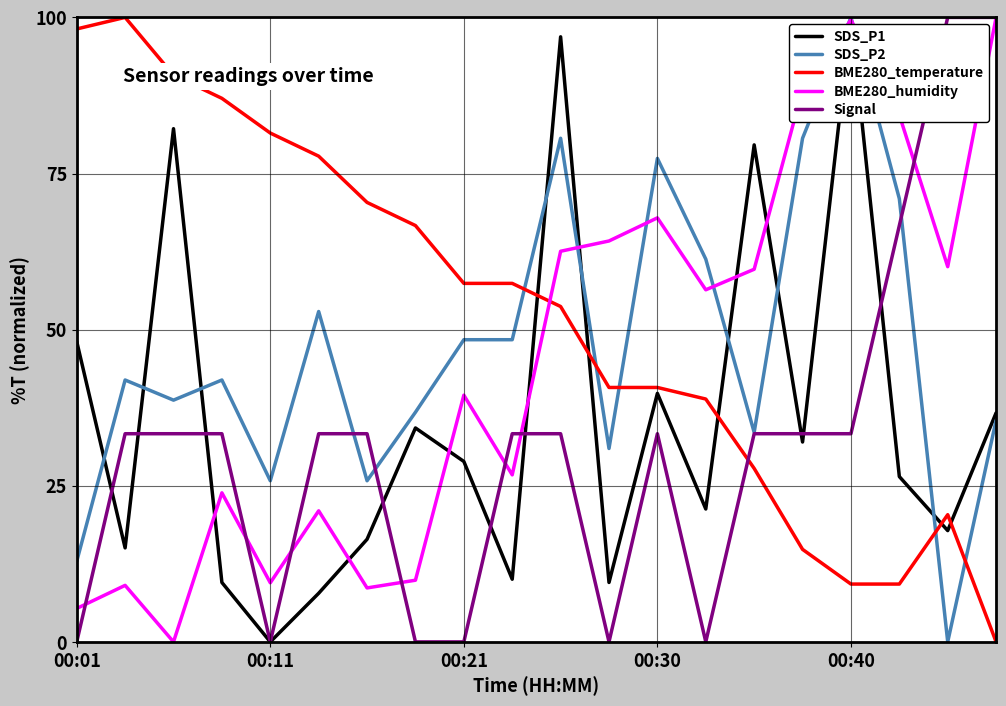

How many times do Signal and BME280_temperature cross each other?

1